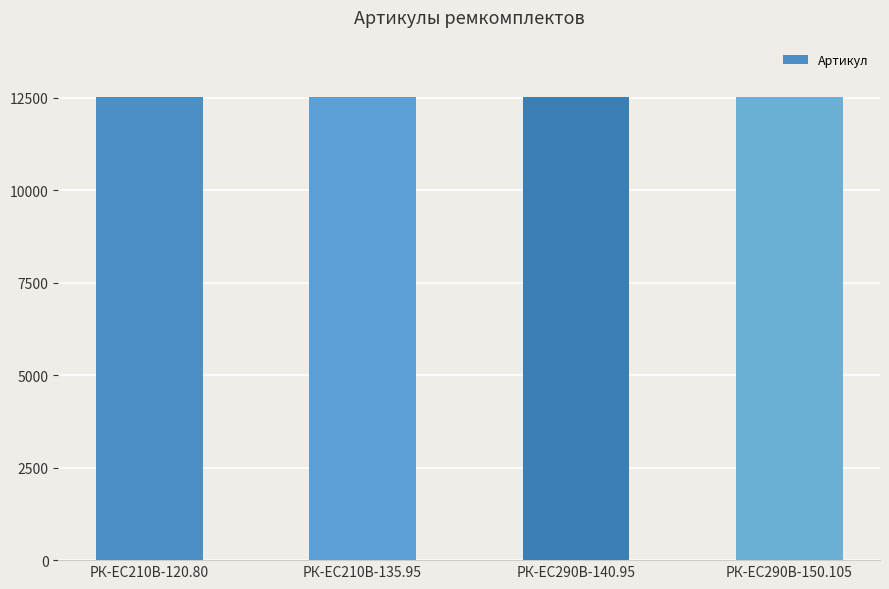

What is the average value?

12520